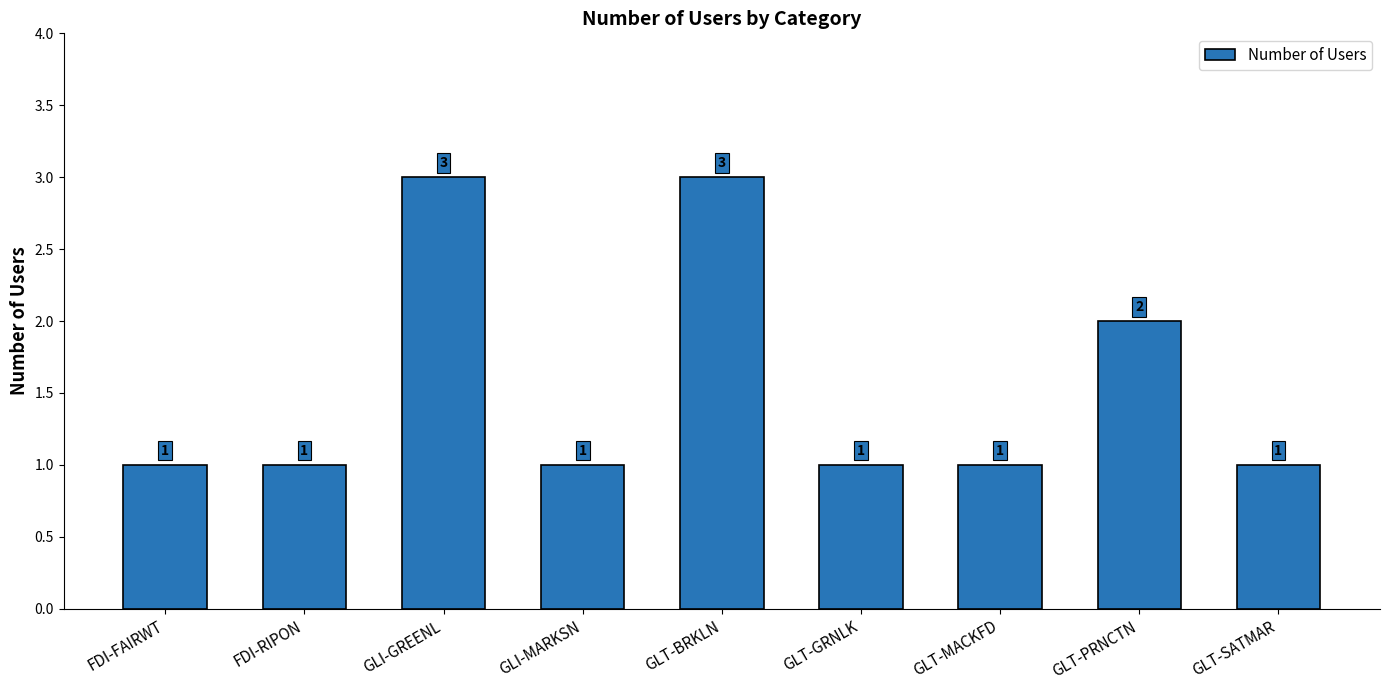

What is the greatest value displayed?

3